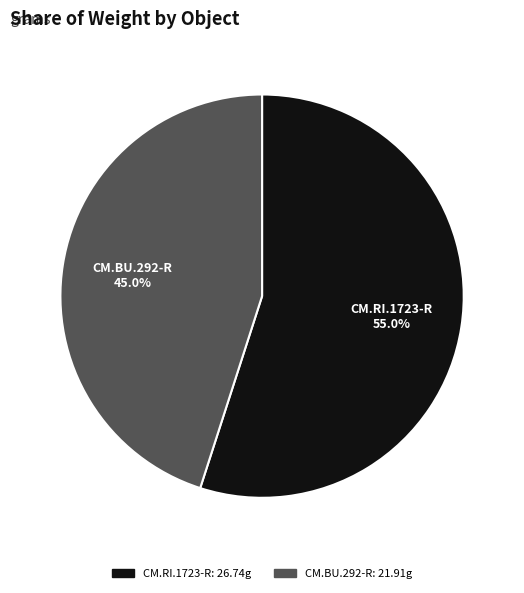

What is the largest slice in the pie chart?

CM.RI.1723-R